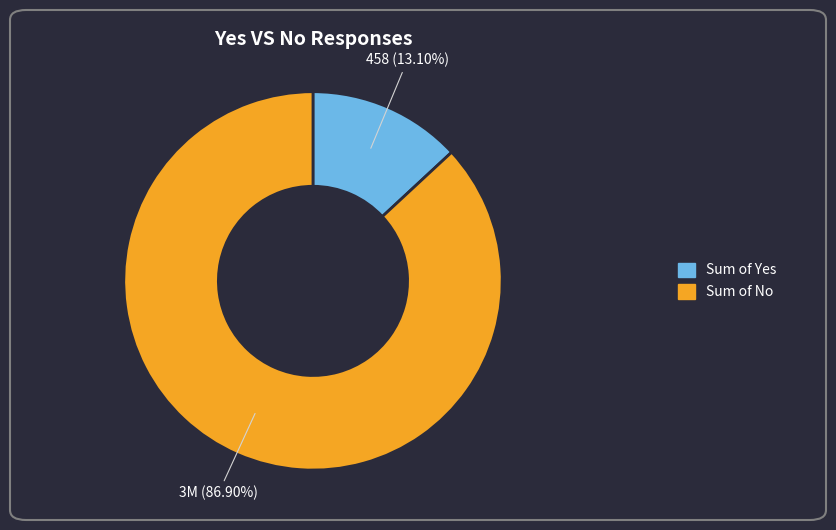

Is Sum of No the majority of the pie?

Yes